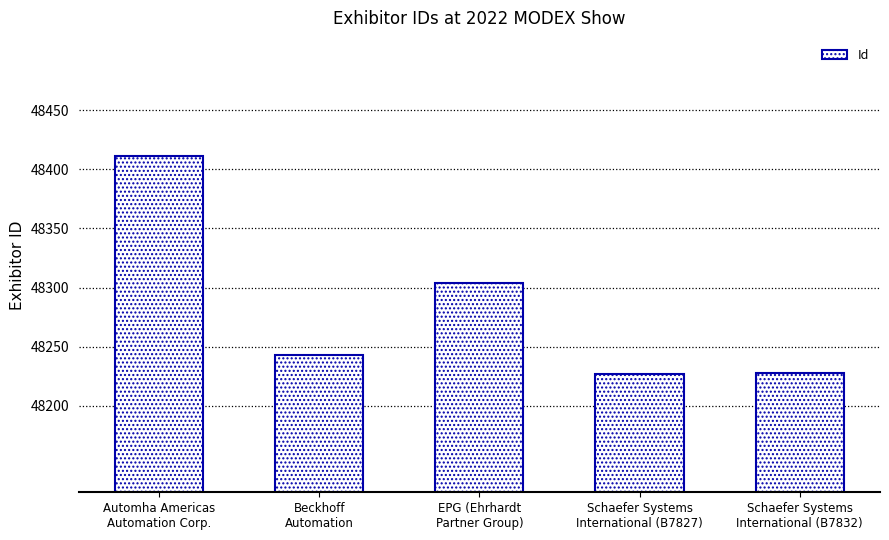

Between Schaefer Systems
International (B7832) and Automha Americas
Automation Corp., which is larger?

Automha Americas
Automation Corp.